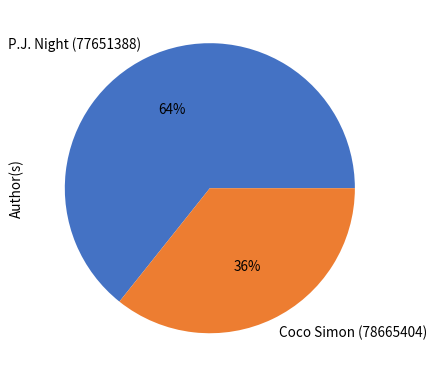

To the nearest percent, what percentage of the pie is P.J. Night (77651388)?

64%